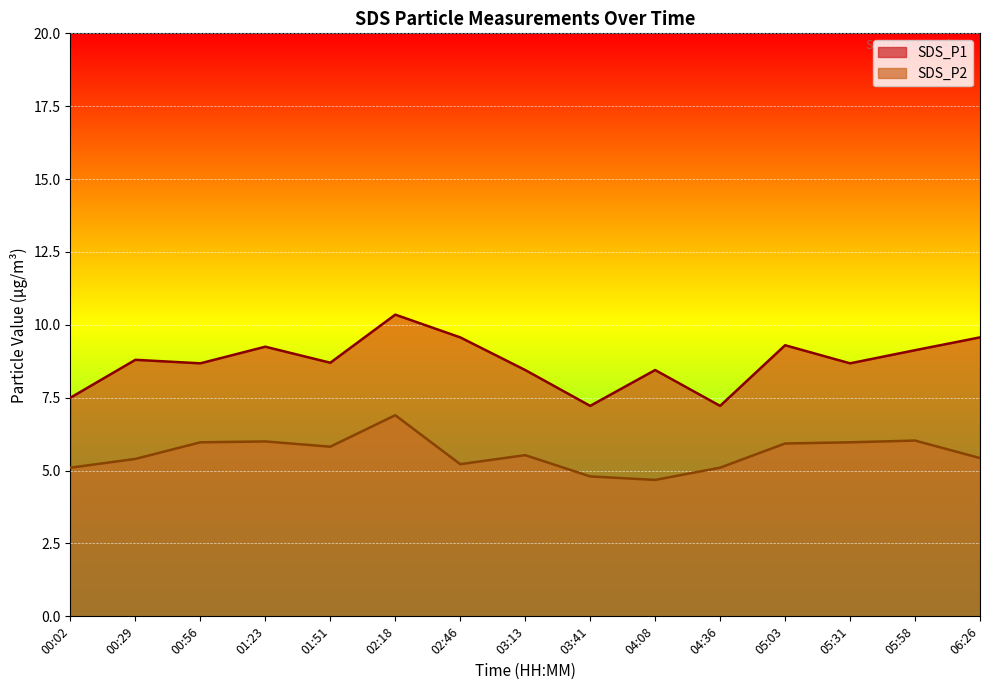

Where does the SDS_P1 series first go above 8?

00:29